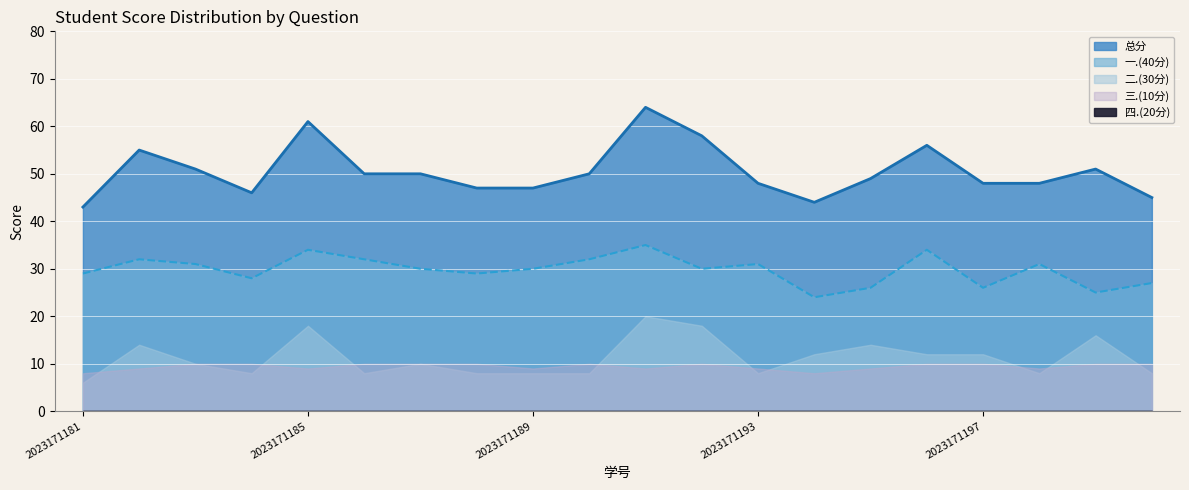

At which category does the chart reach its peak across all series?

2023171191